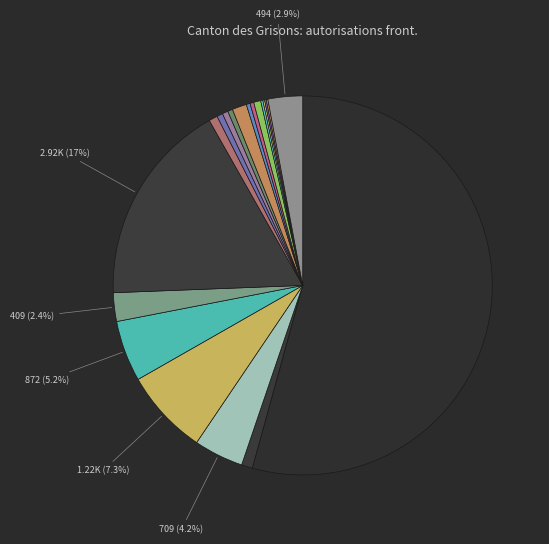

To the nearest percent, what is the difference between the largest and smallest slice percentages?

54%